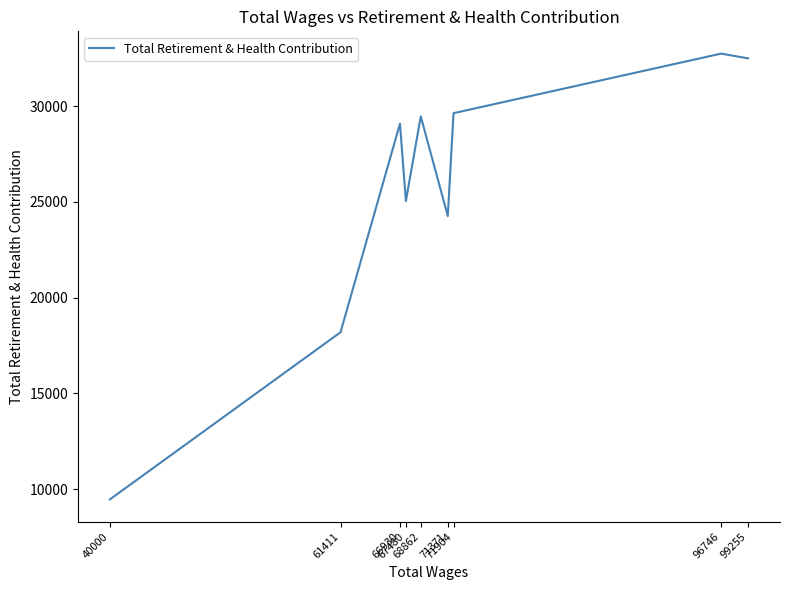

List the labels in order of value, smallest first.

40000, 61411, 71371, 67480, 66930, 68862, 71904, 99255, 96746